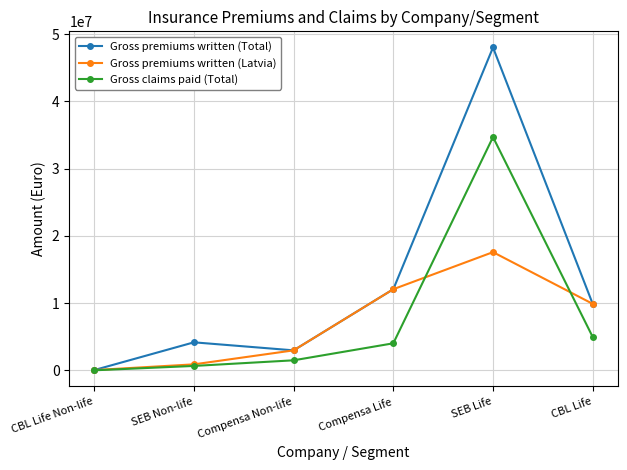

List the series in order of their peak value, highest first.

Gross premiums written (Total), Gross claims paid (Total), Gross premiums written (Latvia)